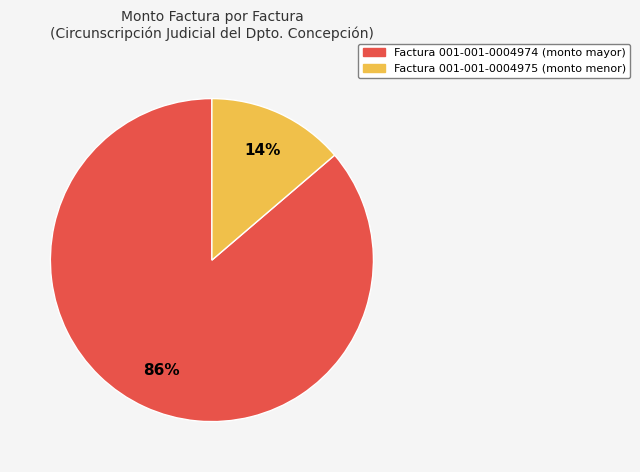

Is it true that Factura 001-001-0004975 is 14% of the pie?

True